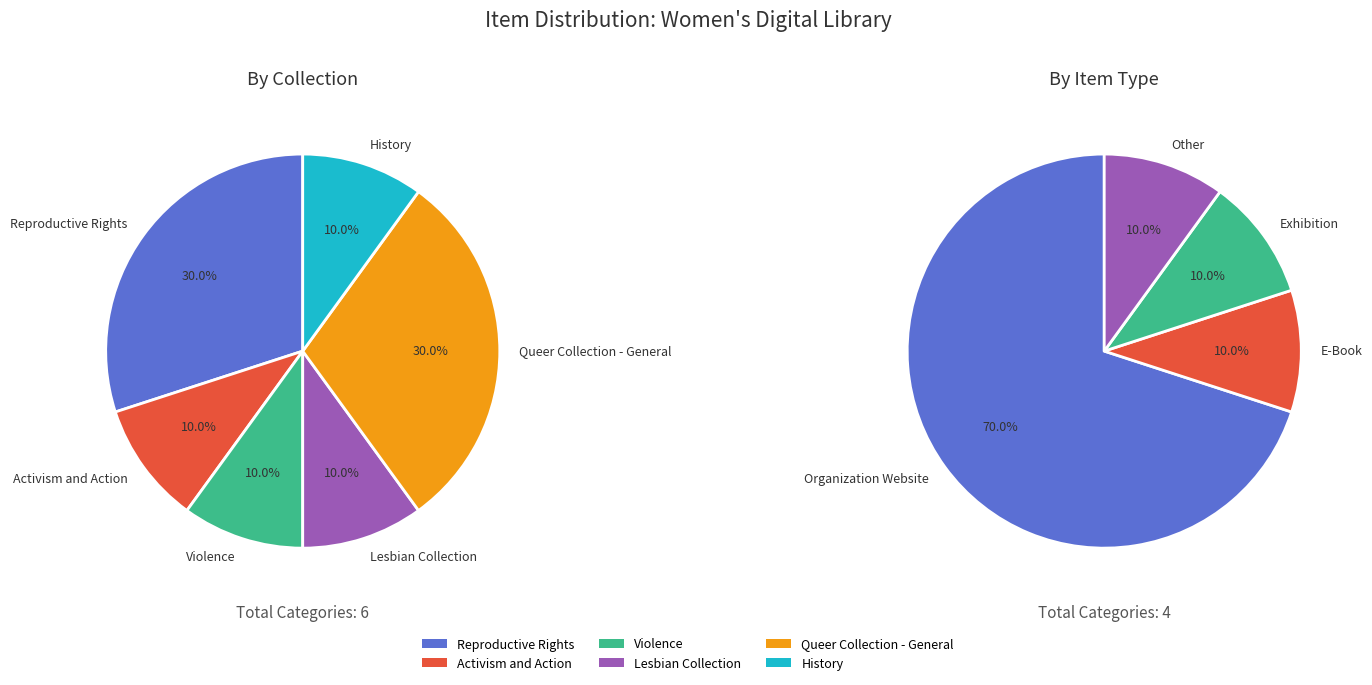

Which category has the smallest portion of the pie?

E-Book